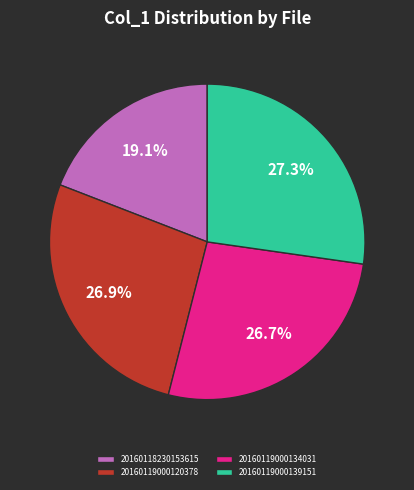

The 20160118230153615 slice represents 19% of the pie. True or false?

True